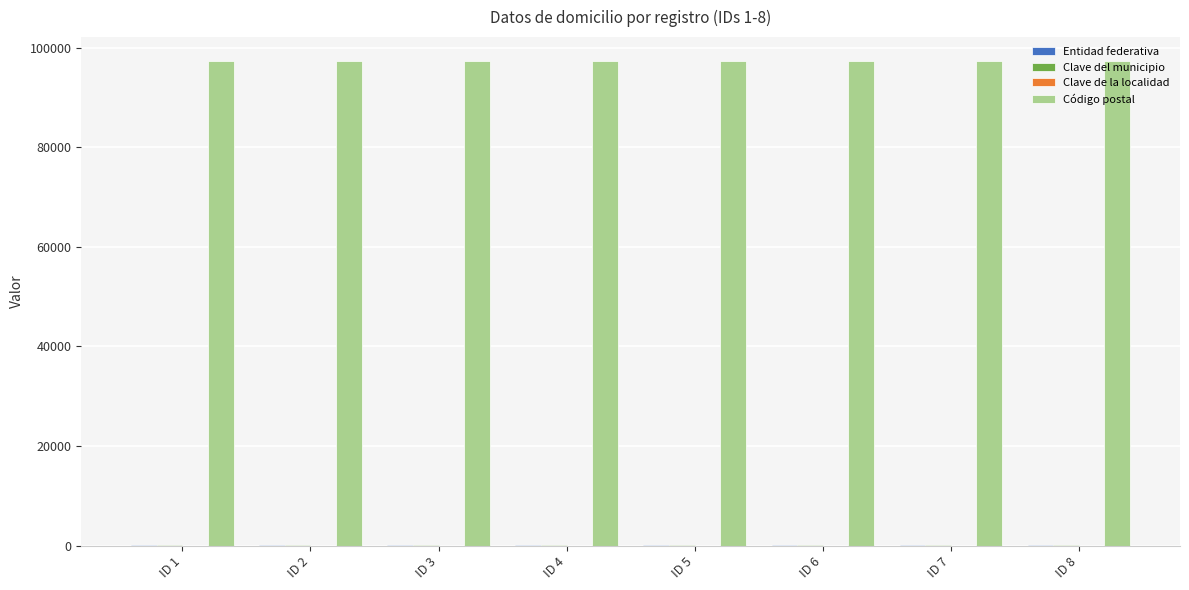

What is the highest value of the Código postal series?

97230